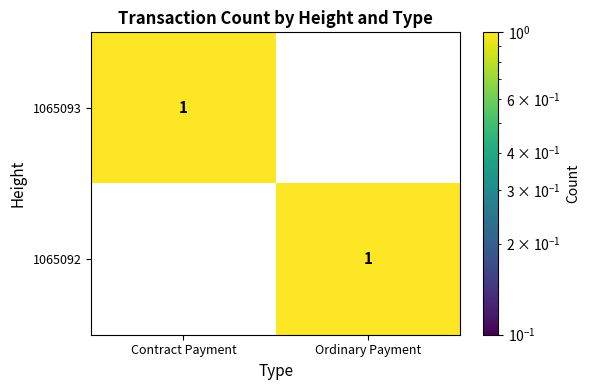

Where is 1065093 nearest to the value 0?

Ordinary Payment